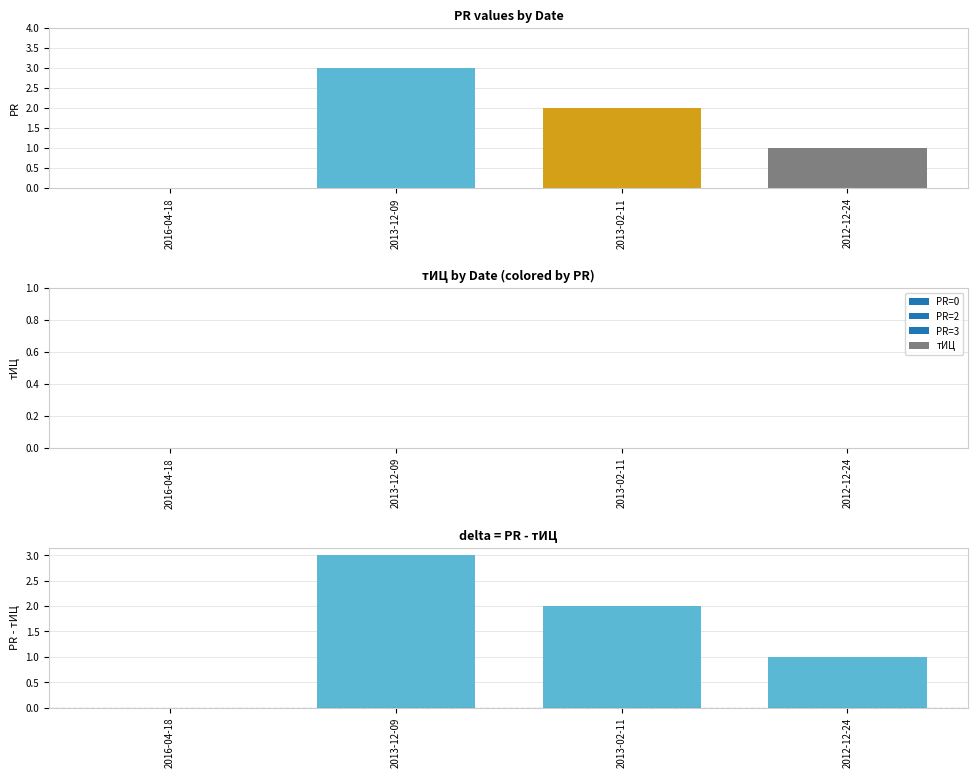

Reading right to left, transcribe all the data shown in this chart.

PR: 1	2	3	0
тИЦ: 0	0	0	0
PR - тИЦ: 1	2	3	0